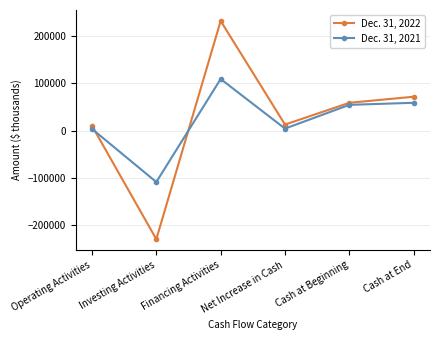

Which category has the lowest value in the Dec. 31, 2022 series?

Investing Activities